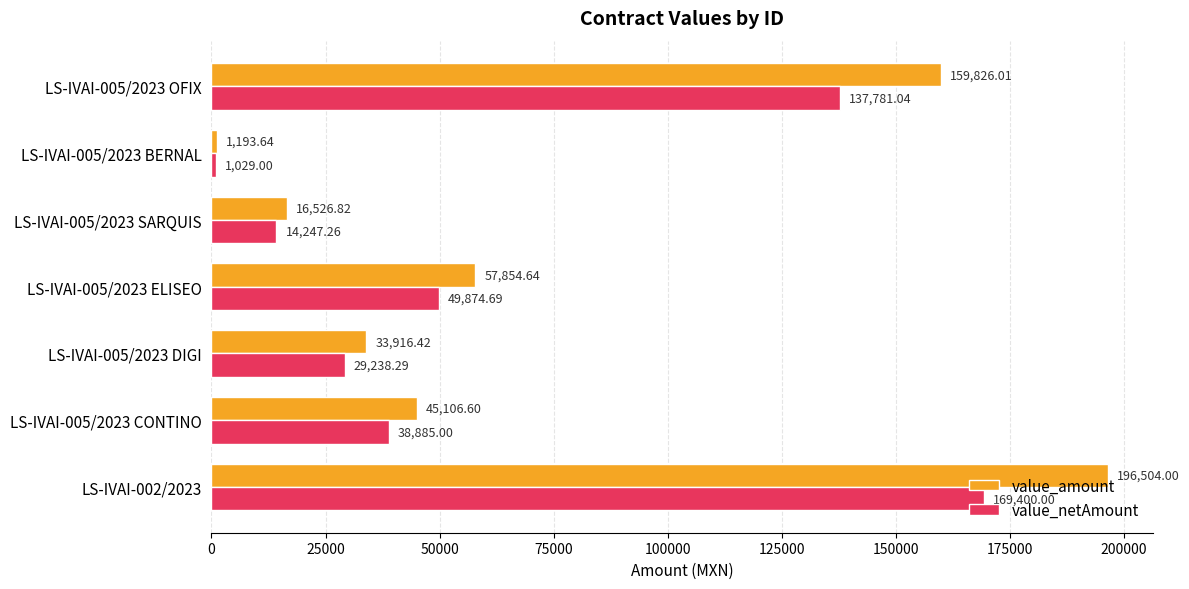

What is the average value of the value_amount series?

72989.7